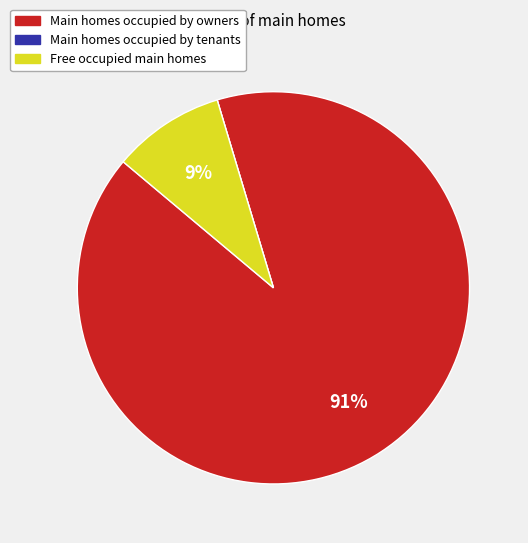

Is there any slice that represents more than half of the pie?

Yes